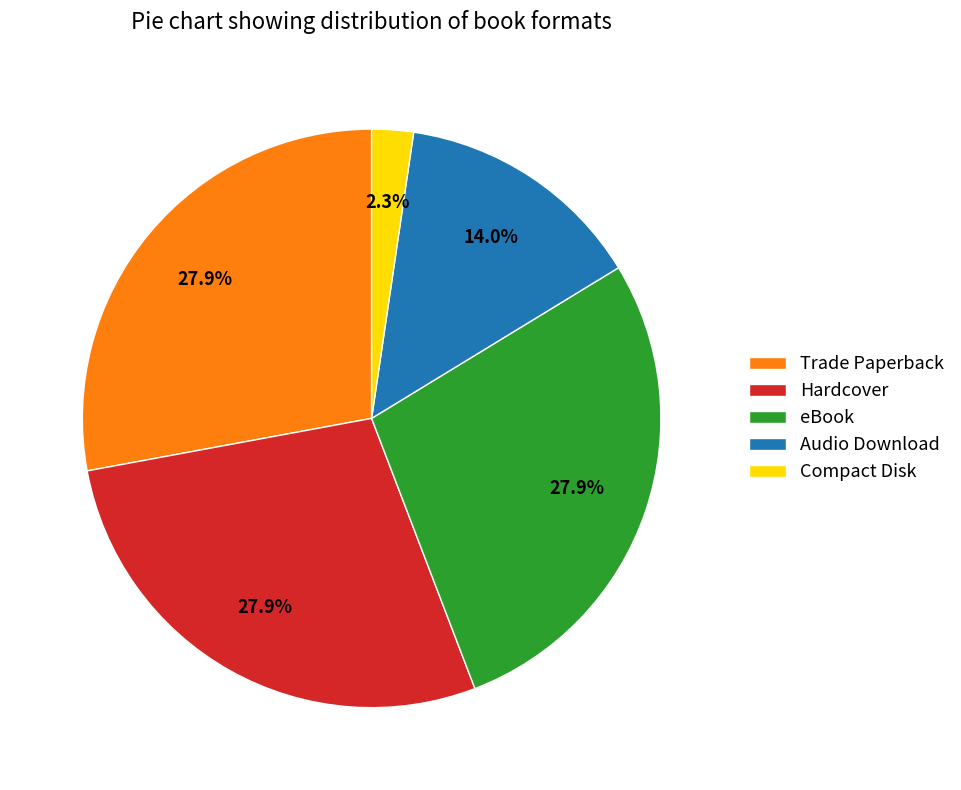

What is the smallest slice in the pie chart?

Compact Disk